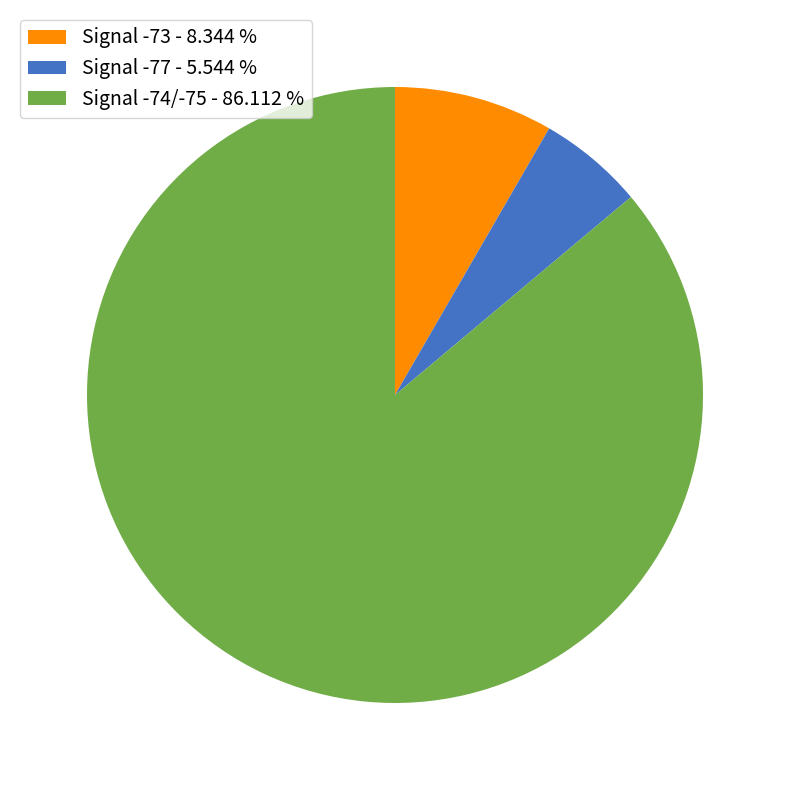

What is the majority slice?

Signal -74/-75 - 86.112 %